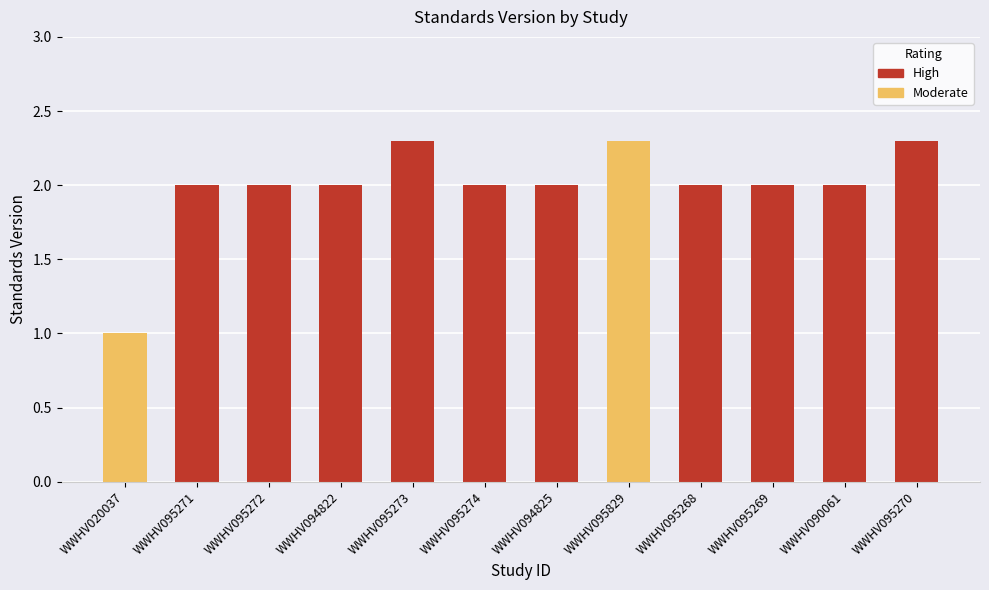

What position from the right is WWHV095829?

5